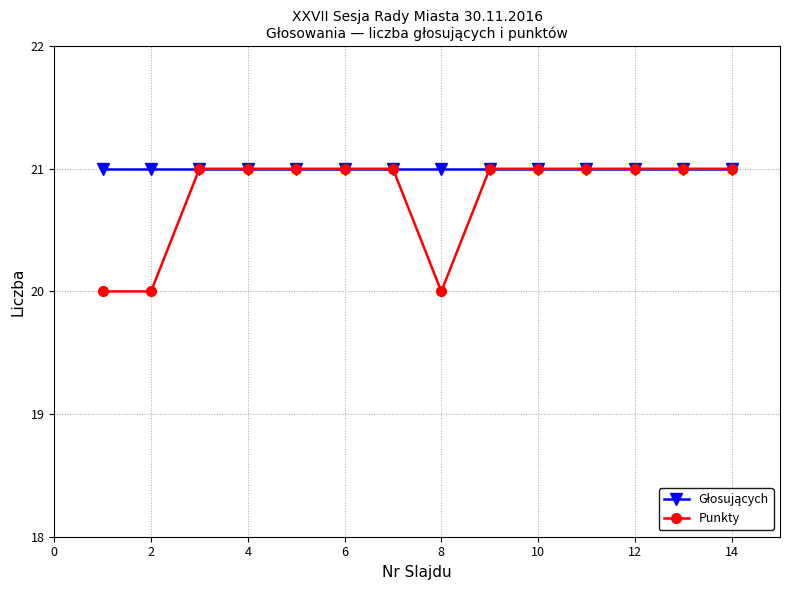

What is the maximum value for Punkty?

21